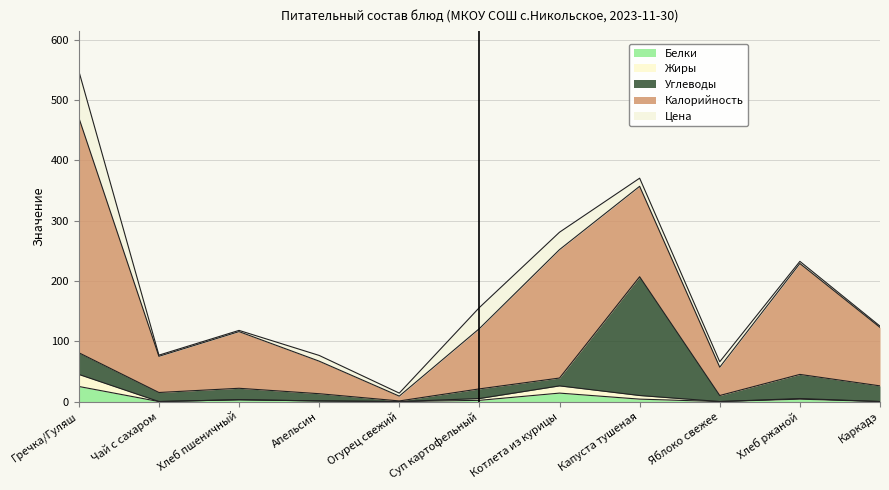

Which series changed the most between Огурец свежий and Капуста тушеная?

Углеводы